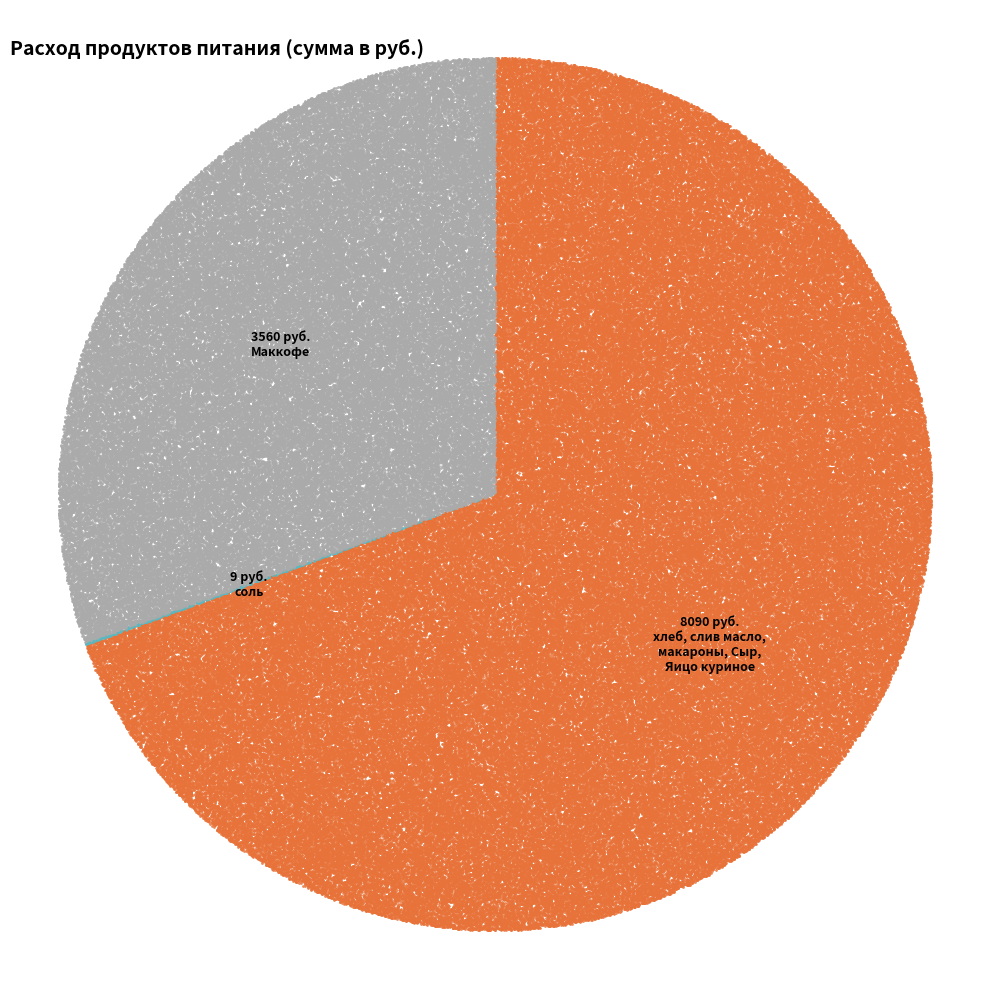

How much of the chart is everything except макароны?

94.7%